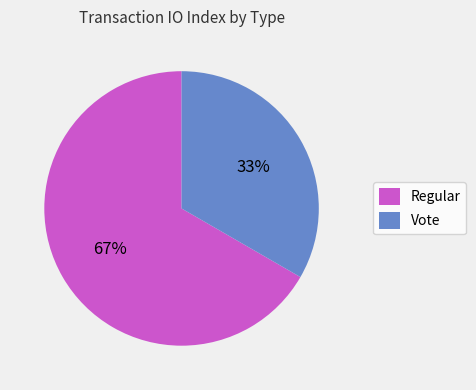

To the nearest percent, what is the average slice percentage?

50%